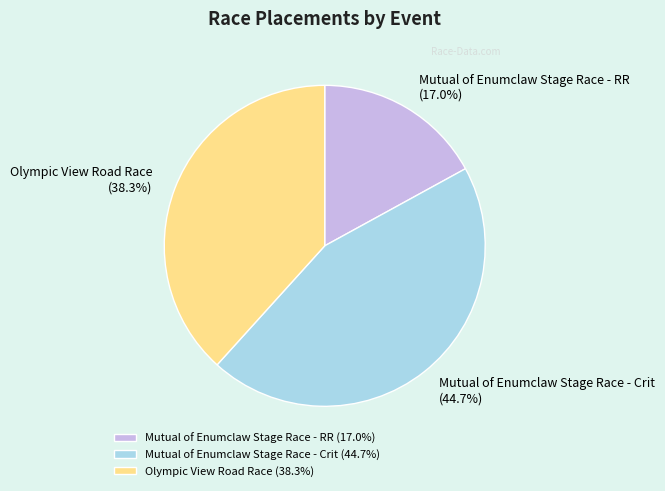

What is the smallest slice in the pie chart?

Mutual of Enumclaw Stage Race - RR